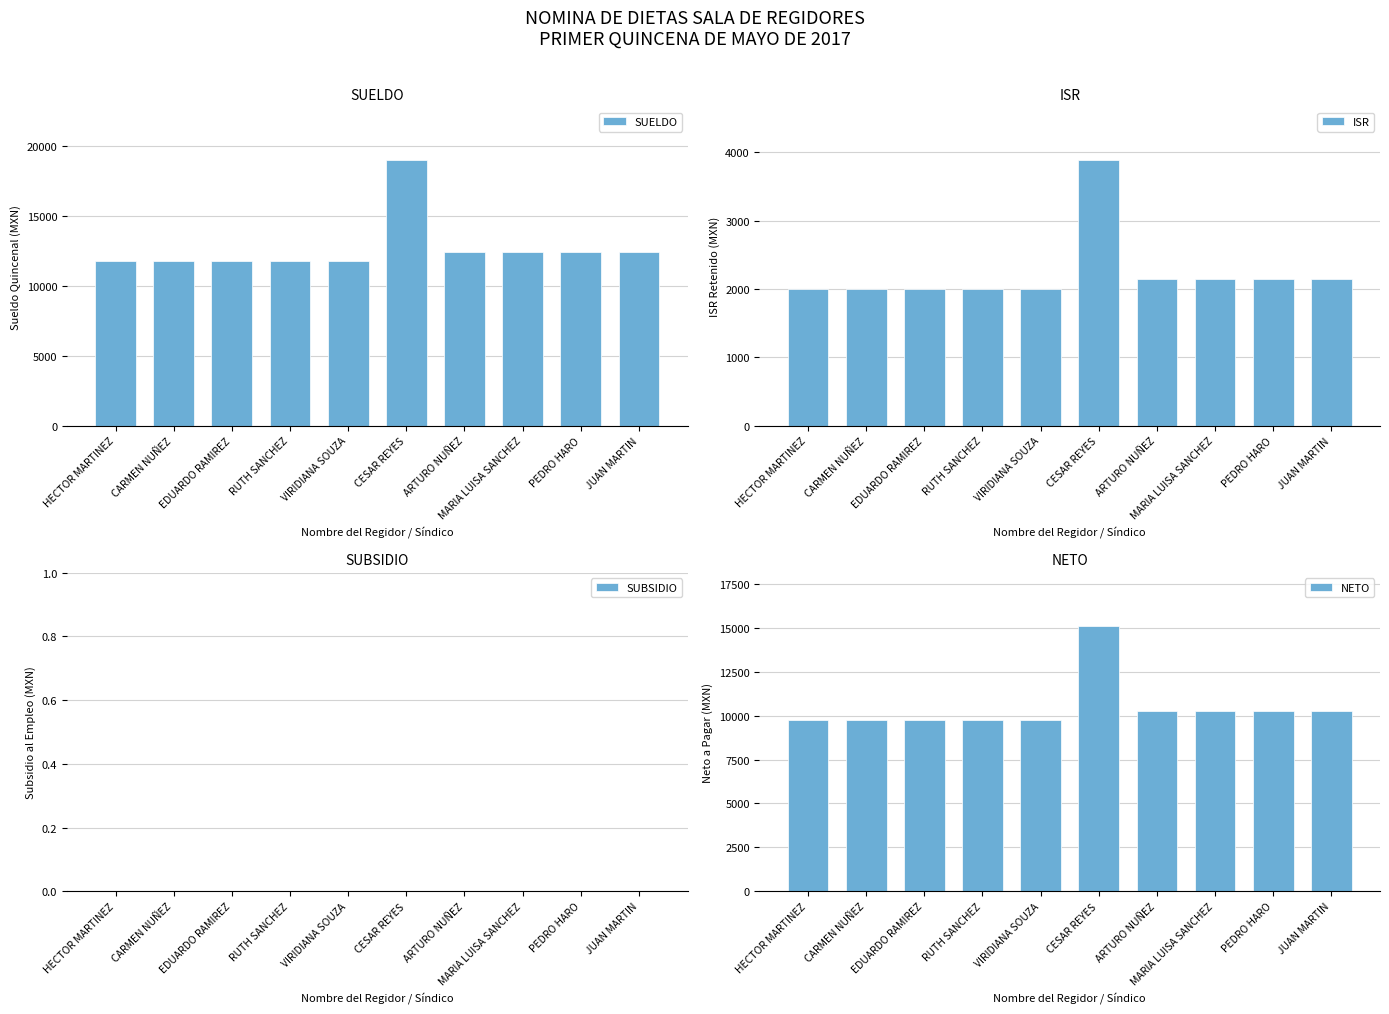

What is the average value of the SUELDO series?

12735.2